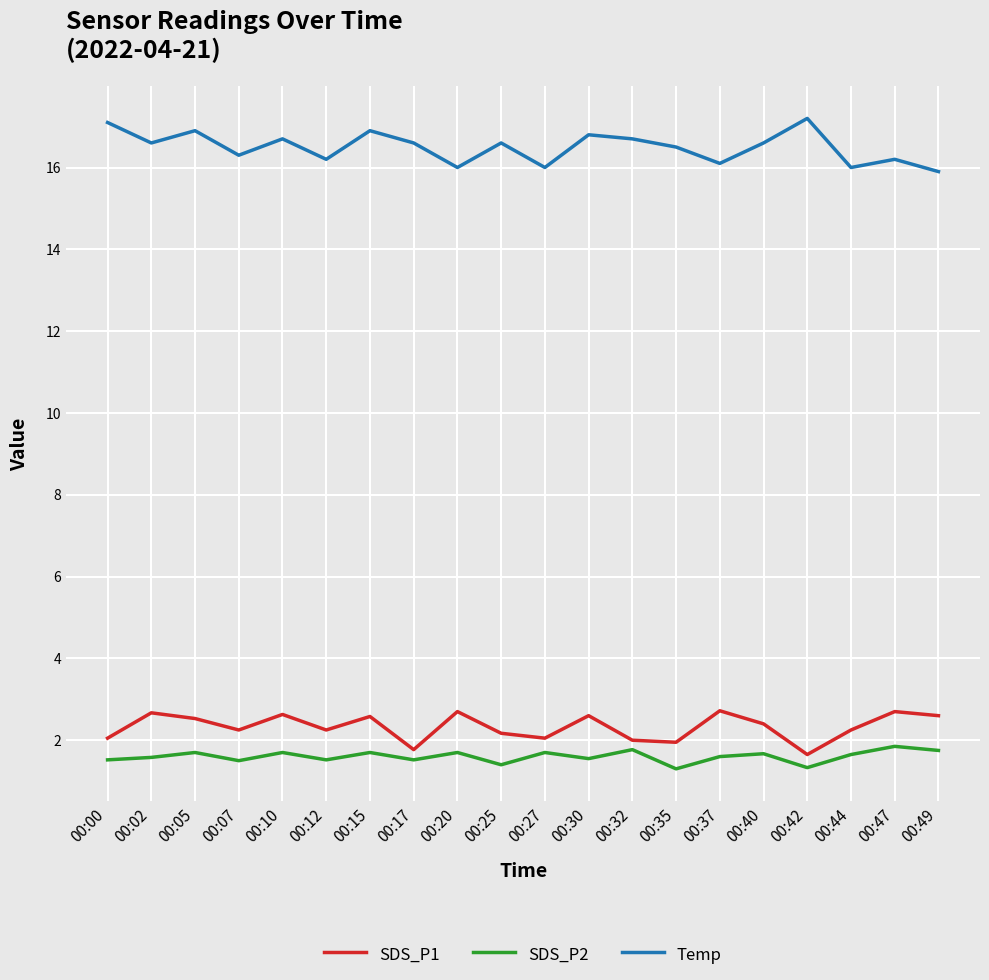

What value does the Temp series have at 00:27?

16.0